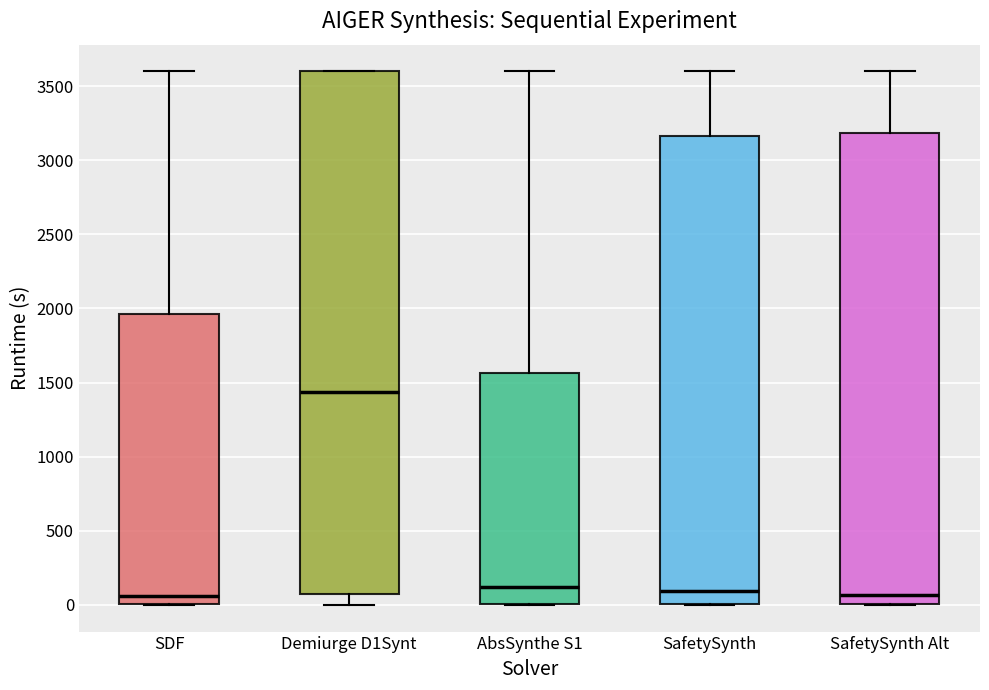

Reading left to right, transcribe this box plot: for each box, give where its median line is, the range the box spans, and where its two whiskers end, as read against the y-axis. The values are not printed on the chart, so give them approximately, as read against the axis.

SDF: median 50, box 0 to 1950, whiskers 0 to 3600
Demiurge D1Synt: median 1450, box 50 to 3600, whiskers 0 to 3600
AbsSynthe S1: median 100, box 0 to 1550, whiskers 0 to 3600
SafetySynth: median 100, box 0 to 3150, whiskers 0 to 3600
SafetySynth Alt: median 50, box 0 to 3200, whiskers 0 to 3600